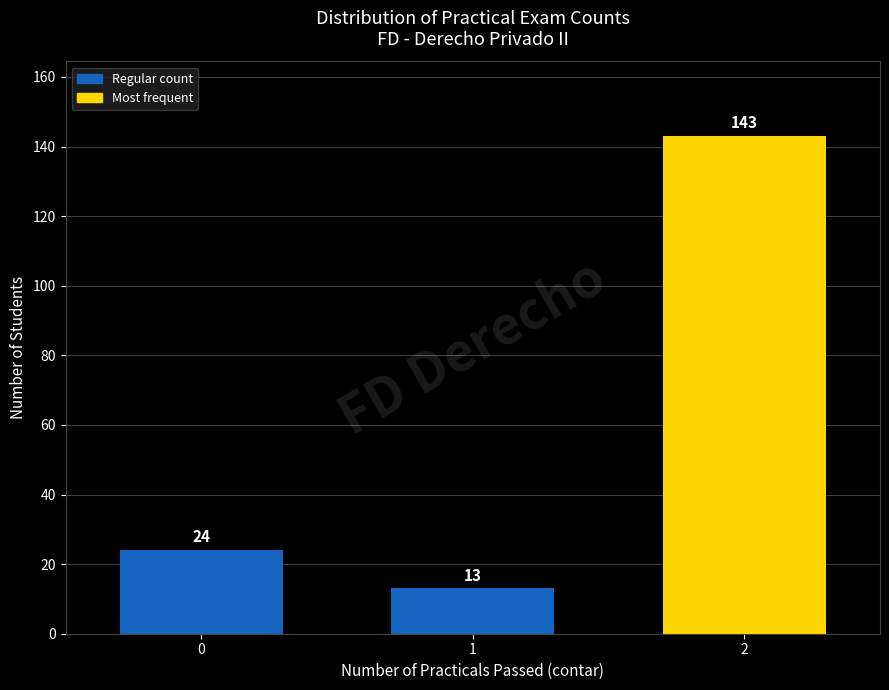

What is the height of the bar covering 1.5 to 2.5 on the x-axis?

143